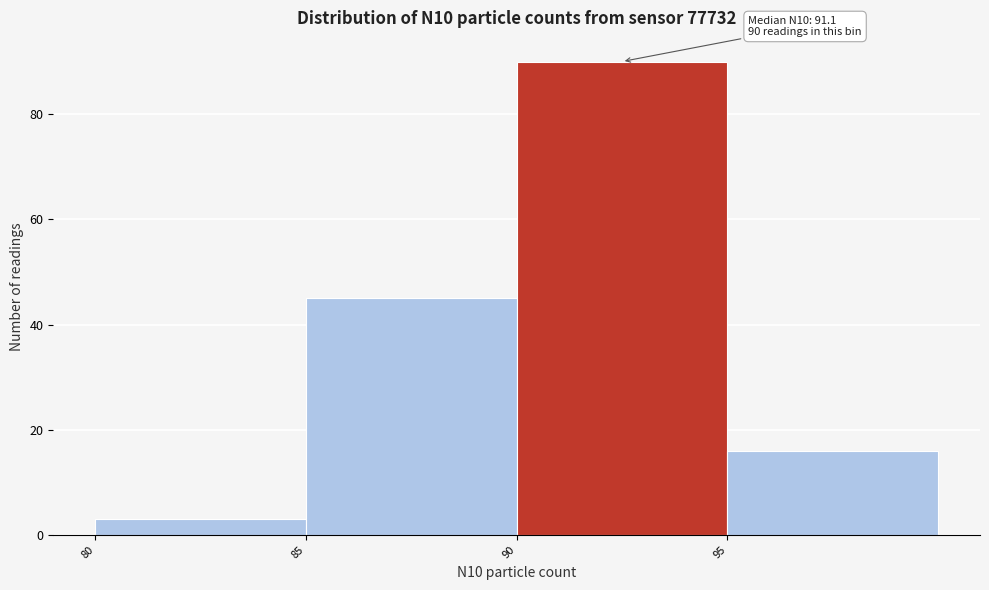

Over which range of the x-axis is the bar tallest?

90 to 95